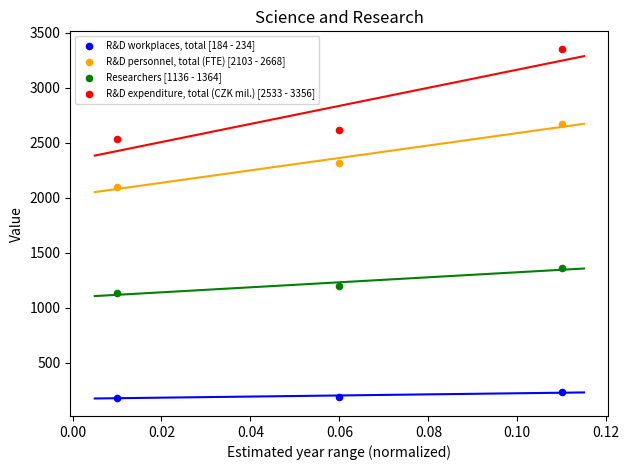

Across all data points, what is the average Y value?

1658.9